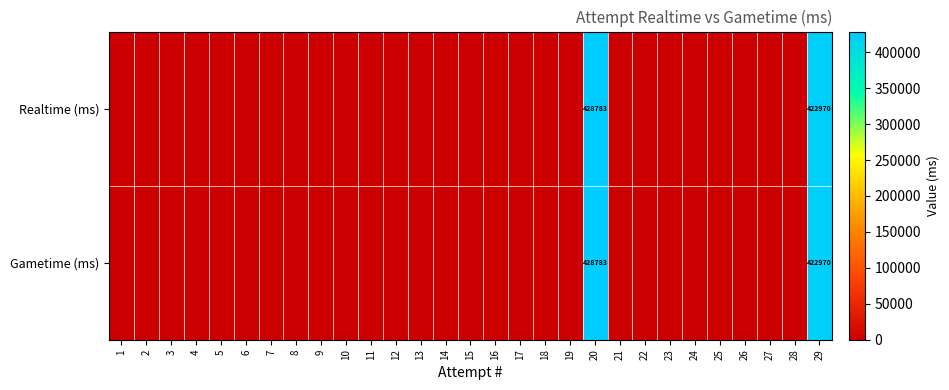

The Realtime (ms) series shows 422970 at 29. True or false?

True